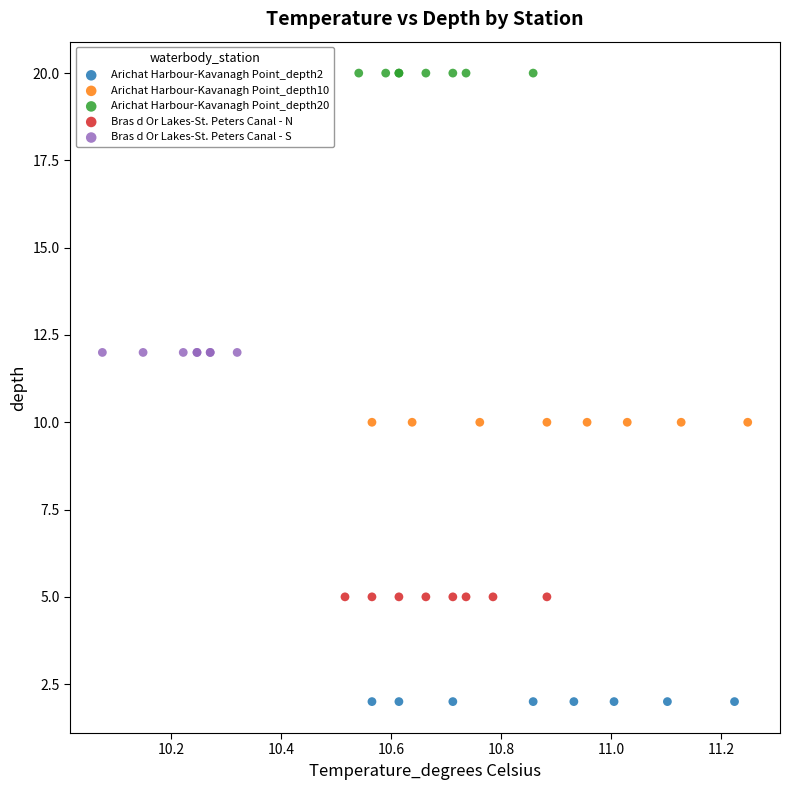

What are all the series names shown in the legend?

Arichat Harbour-Kavanagh Point_depth2, Arichat Harbour-Kavanagh Point_depth10, Arichat Harbour-Kavanagh Point_depth20, Bras d Or Lakes-St. Peters Canal - N, Bras d Or Lakes-St. Peters Canal - S